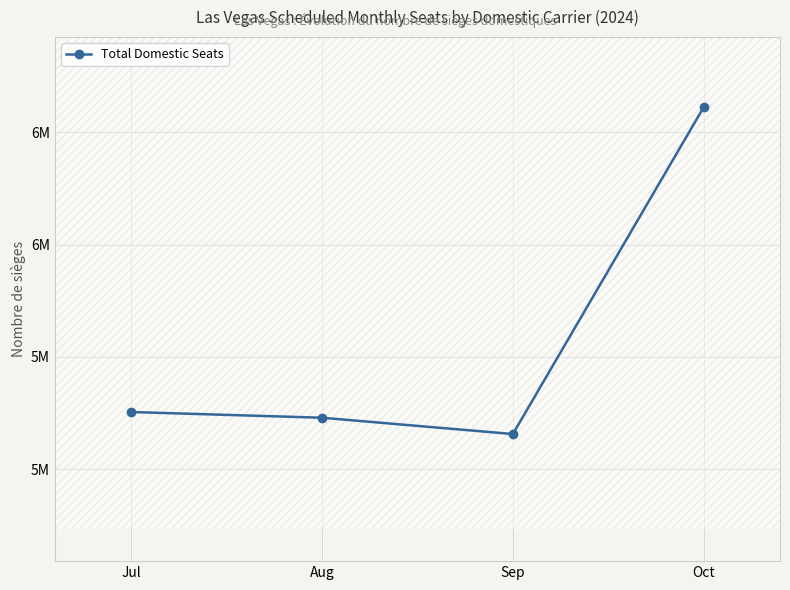

Approximately how many times larger is the value at Oct compared to Sep?

1.1